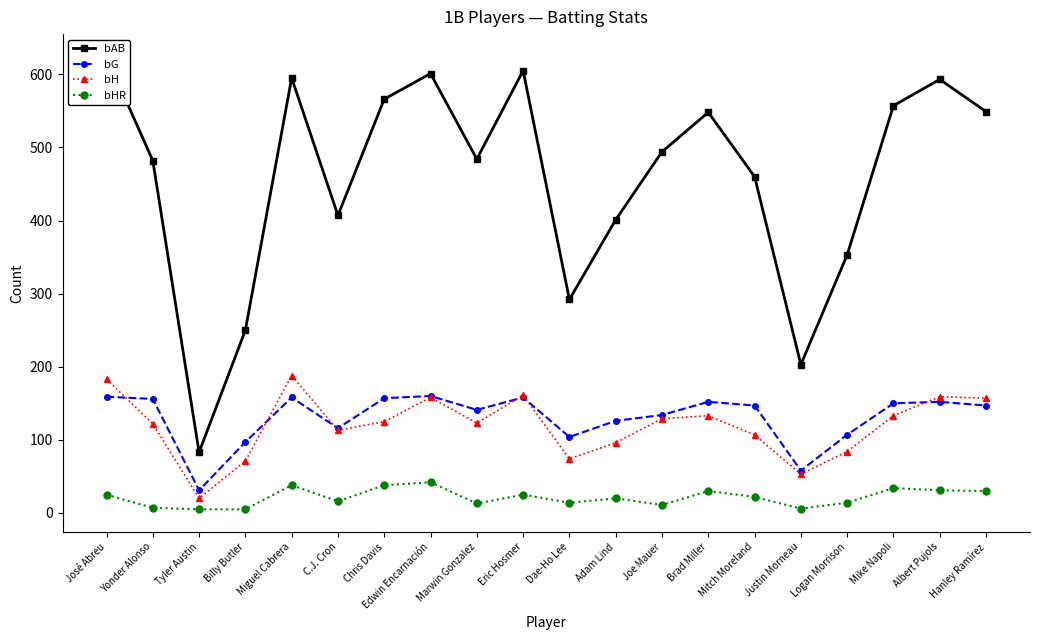

What is the maximum value shown in the chart?

624